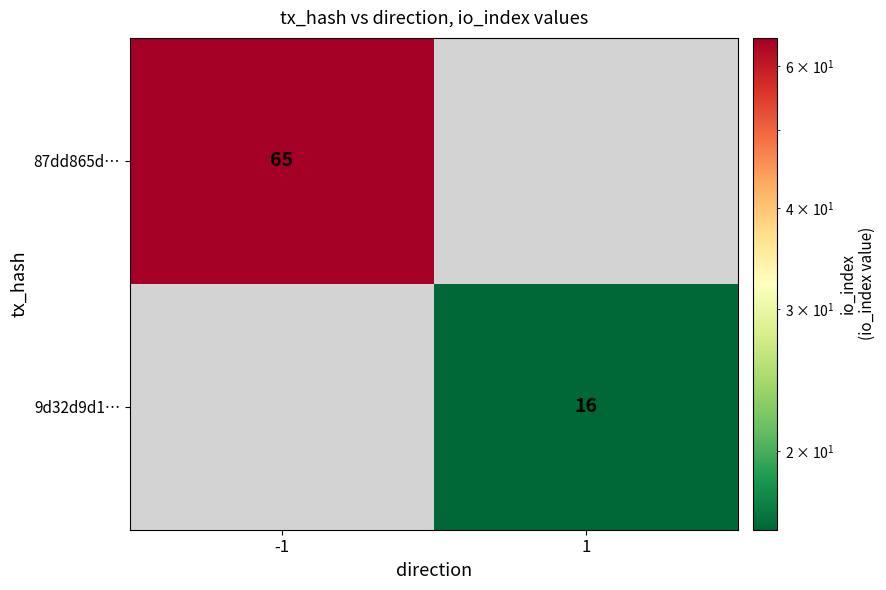

Count the number of data series in this chart.

2